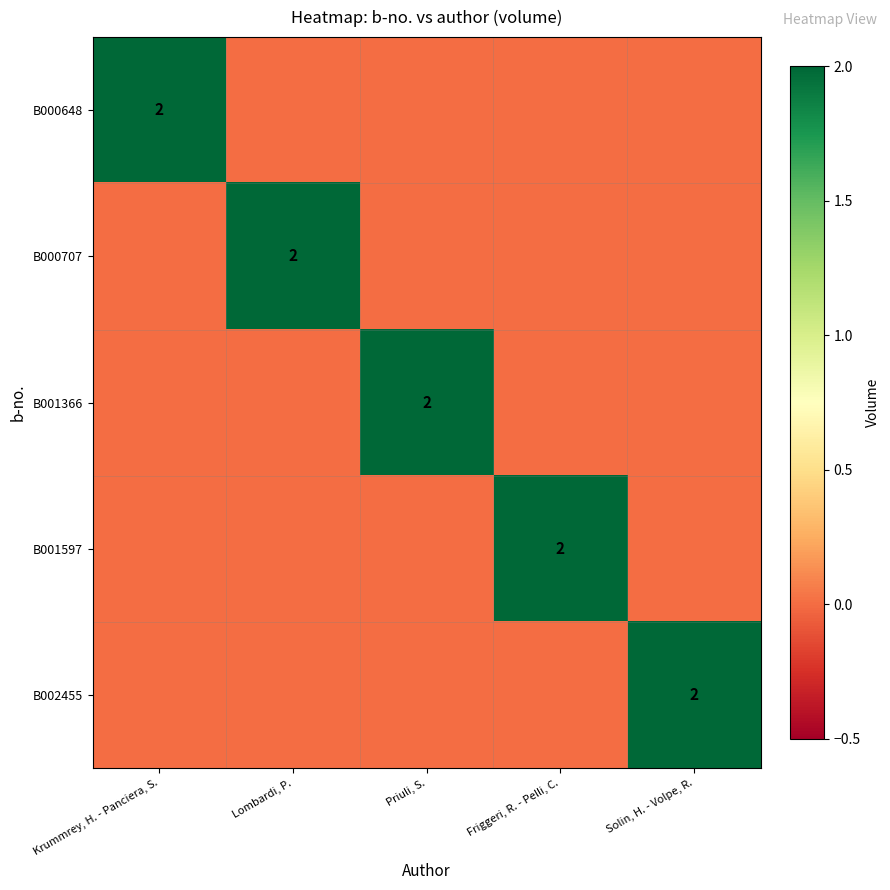

The value of B001597 at Friggeri, R. - Pelli, C. is 2. True or false?

True